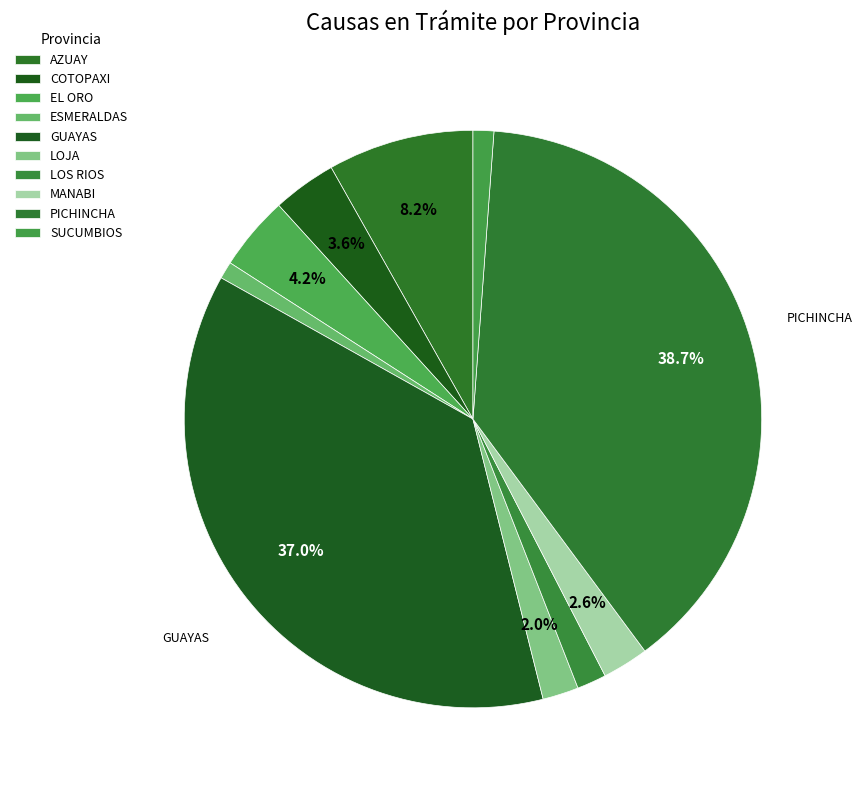

Count the number of slices in the pie.

10